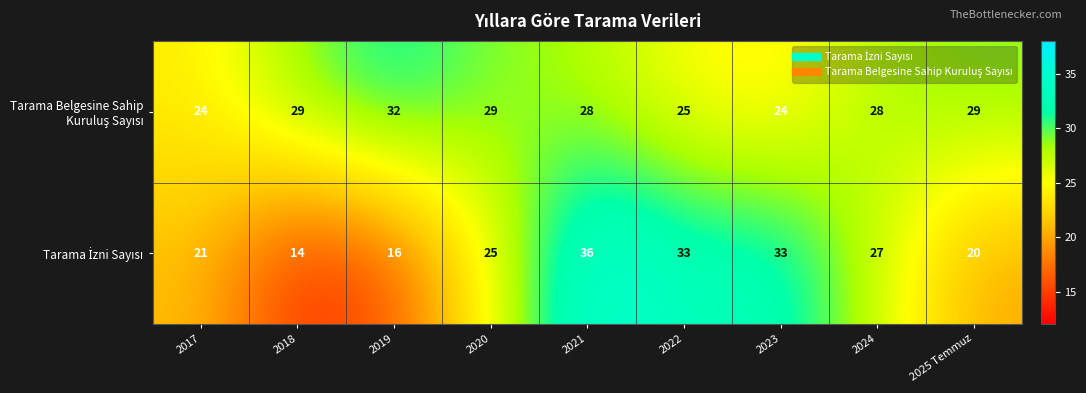

What is the spread (max minus min) of values at 2018?

15